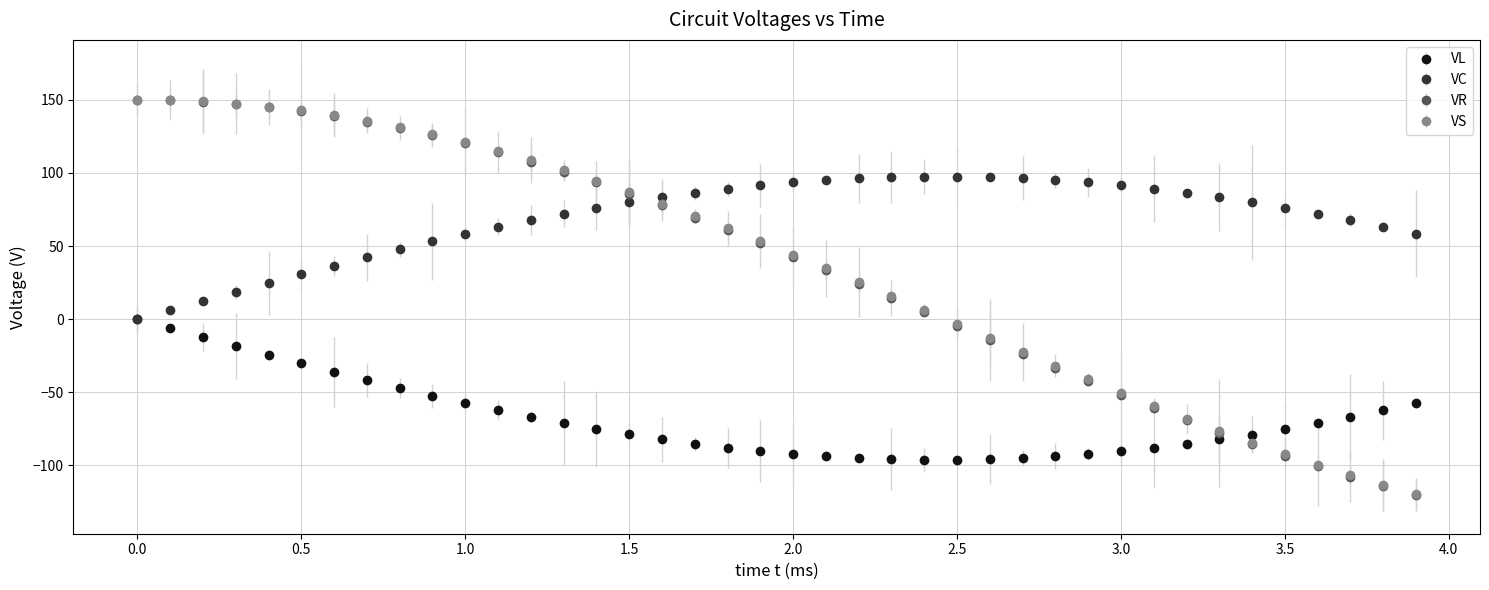

Which series has the widest spread of values?

VR